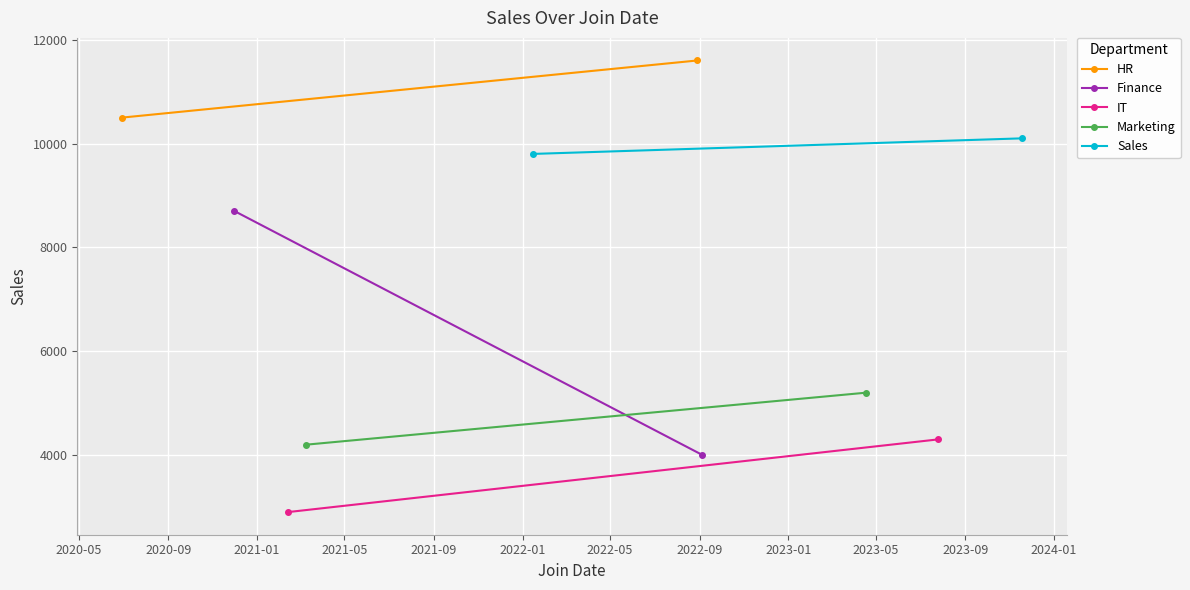

How many Finance values are between 4000 and 8700?

2